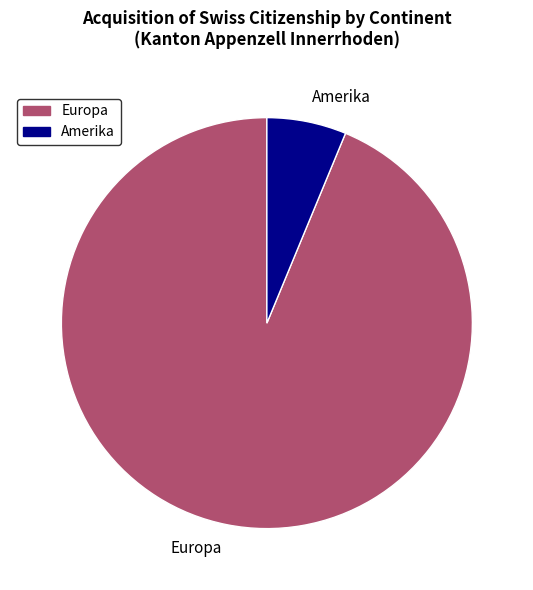

How many segments does this pie chart have?

2